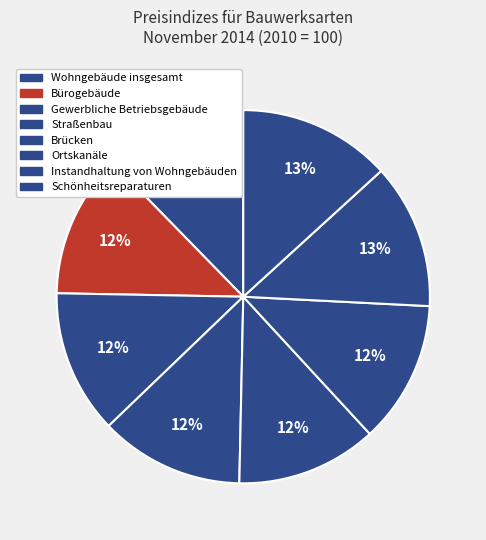

What is the change in value from Gewerbliche Betriebsgebäude to Brücken?

-2.5